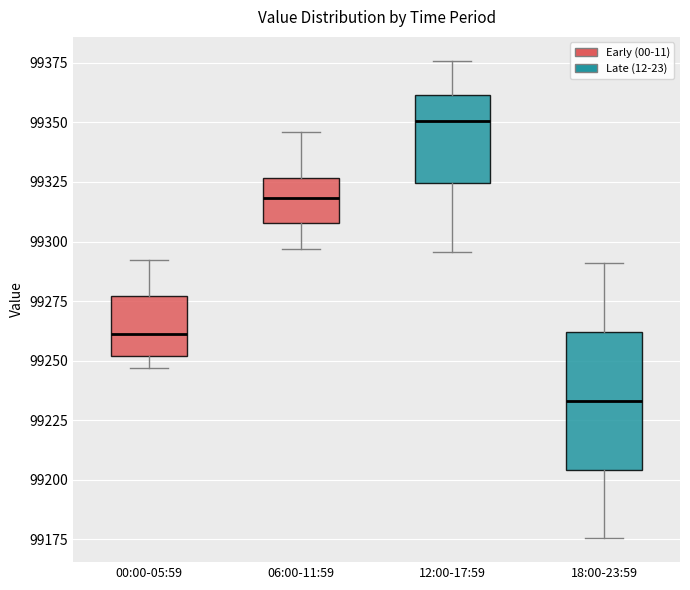

Which box's median line is the highest?

12:00-17:59